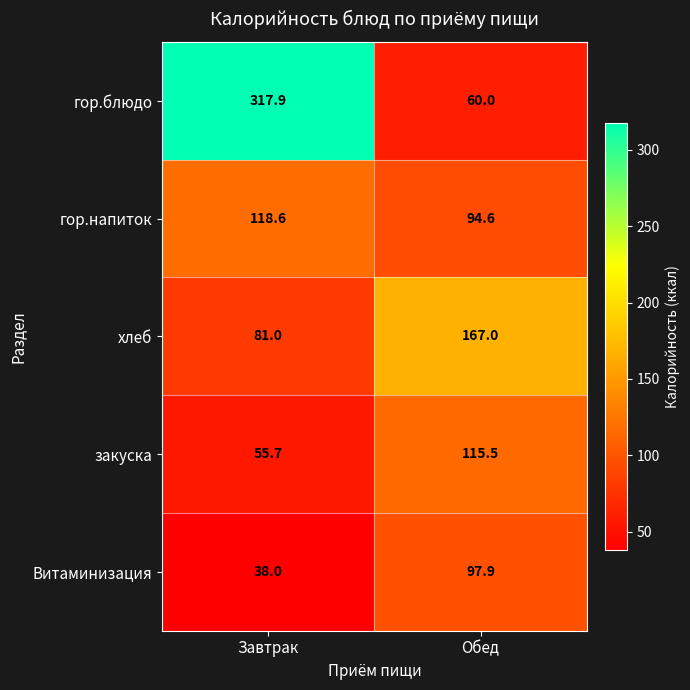

Count the number of categories in the chart.

2